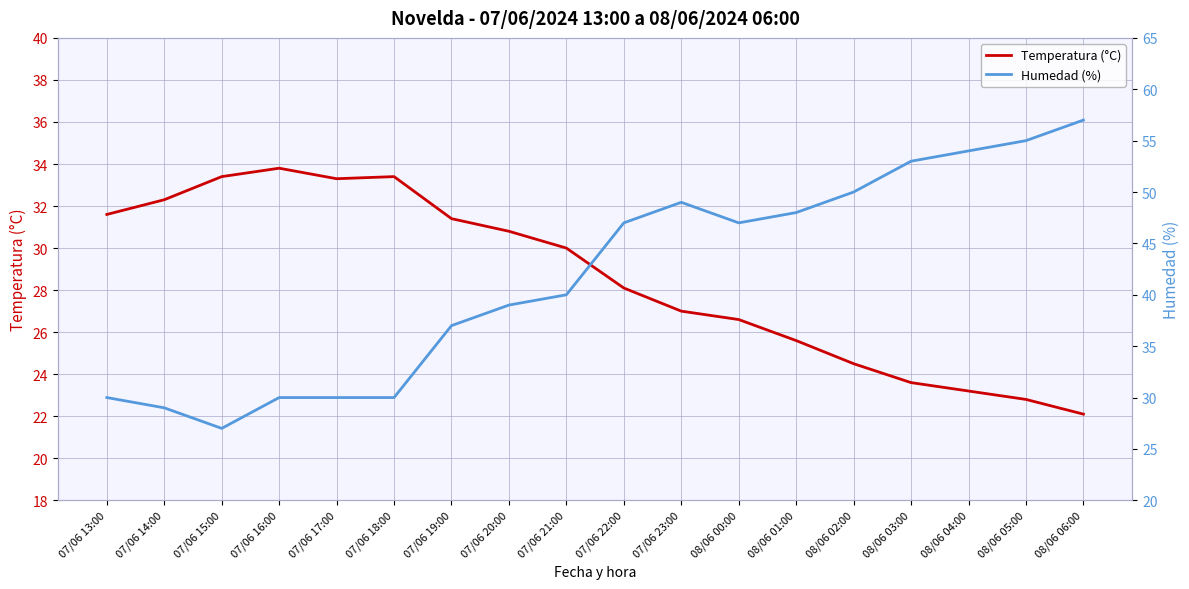

What is the minimum value shown in the chart?

22.1